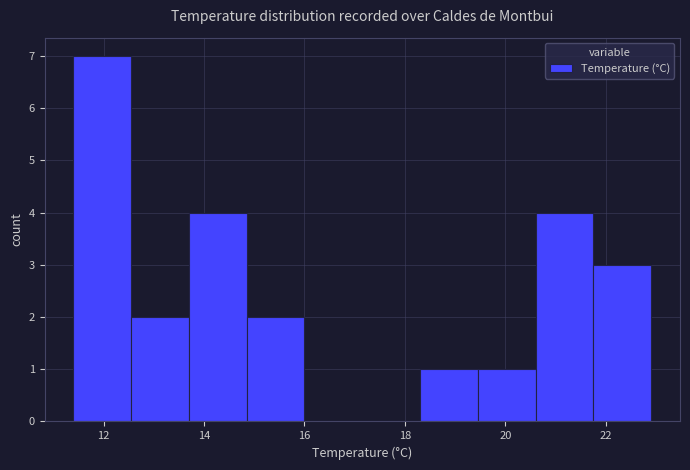

Which range on the x-axis has the tallest bar?

11.40 to 12.55